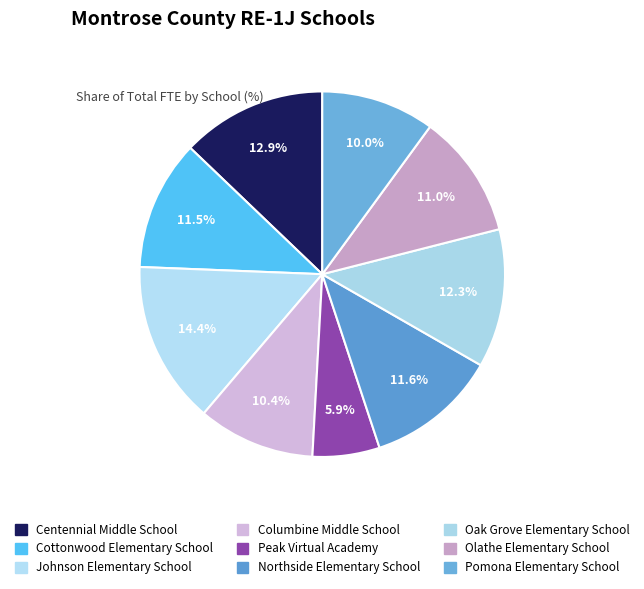

How many slices are in this pie chart?

9